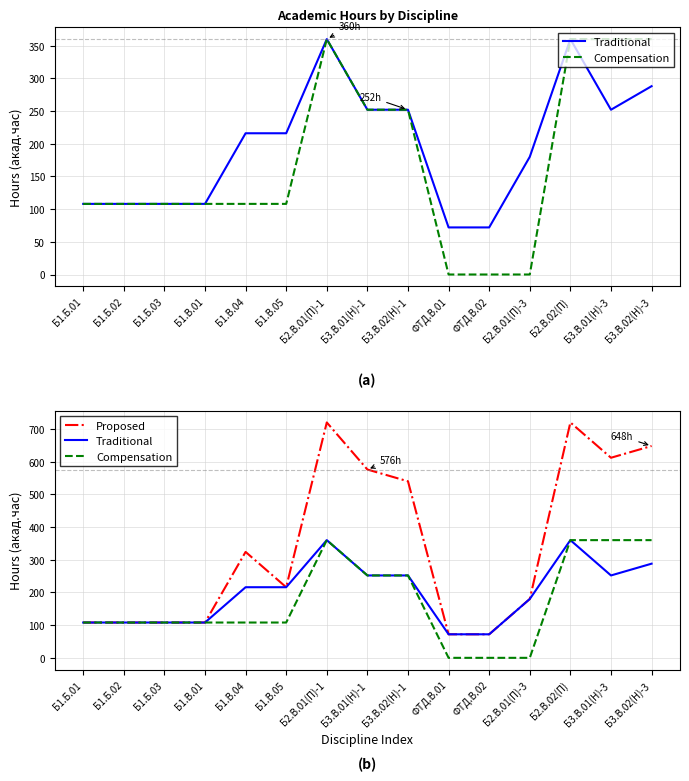

Rank the series by their maximum value, from lowest to highest.

Traditional, Compensation, Proposed